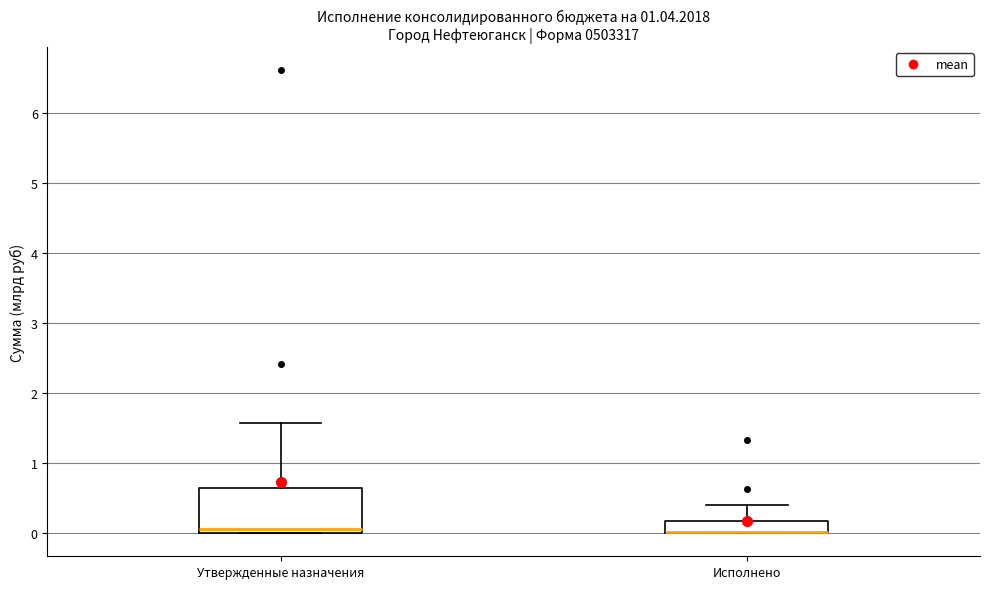

Where does the upper whisker of the box for Утвержденные назначения end on the y-axis? The values are not printed on the chart, so give them approximately, as read against the axis.

1.6